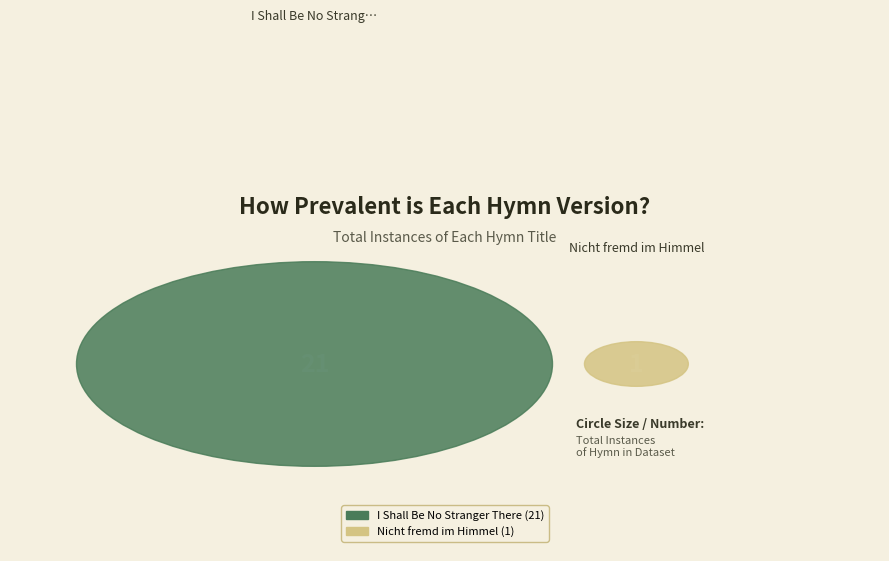

How many segments does this pie chart have?

2